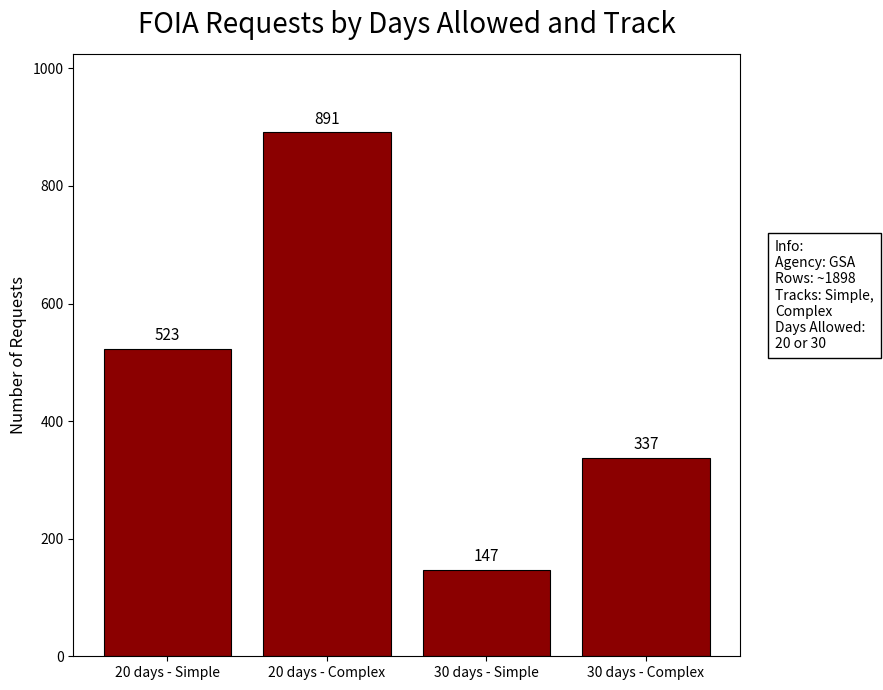

The chart shows a value of 61 at 30 days - Simple. True or false?

False